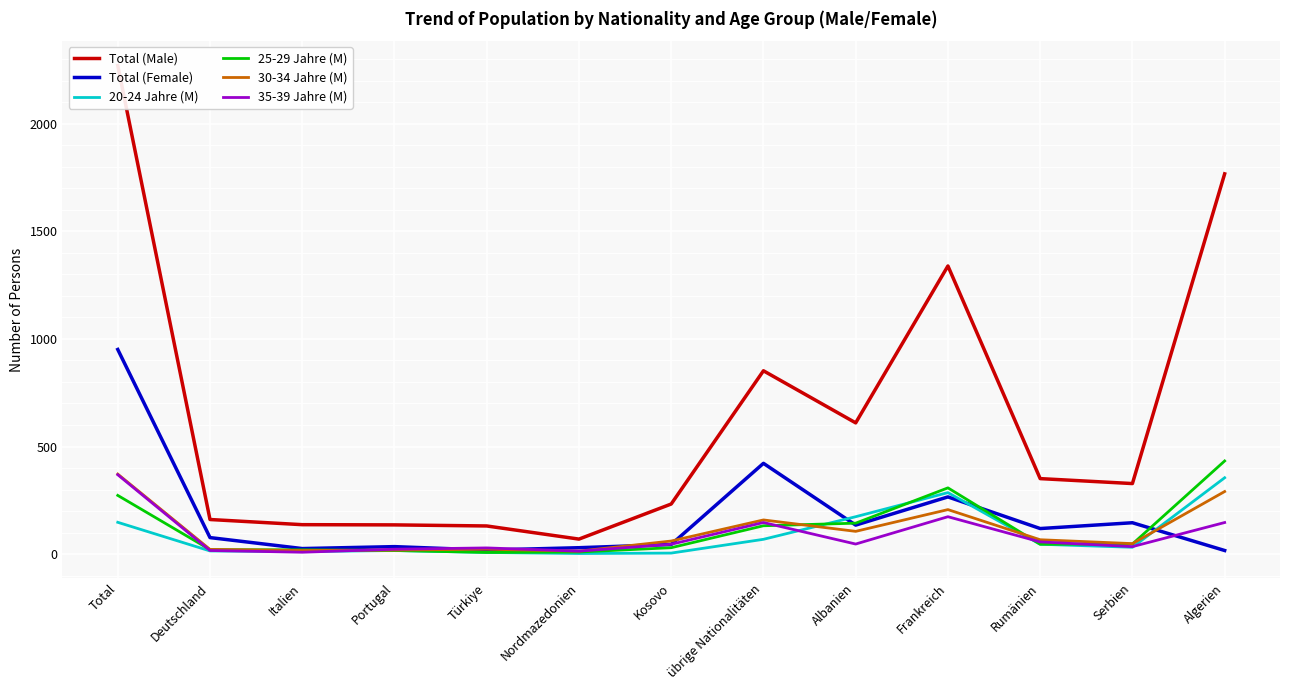

Where do Total (Female) and 25-29 Jahre (M) first cross each other?

übrige Nationalitäten and Albanien